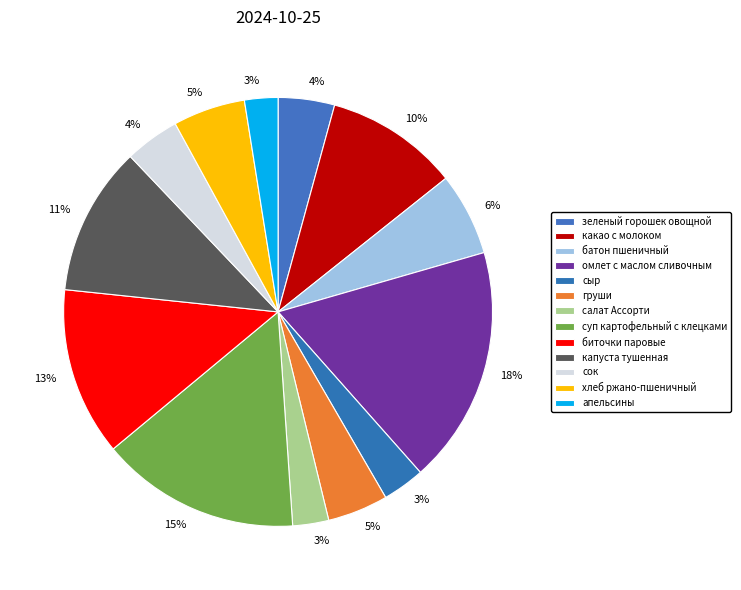

The сок slice represents 4% of the pie. True or false?

True